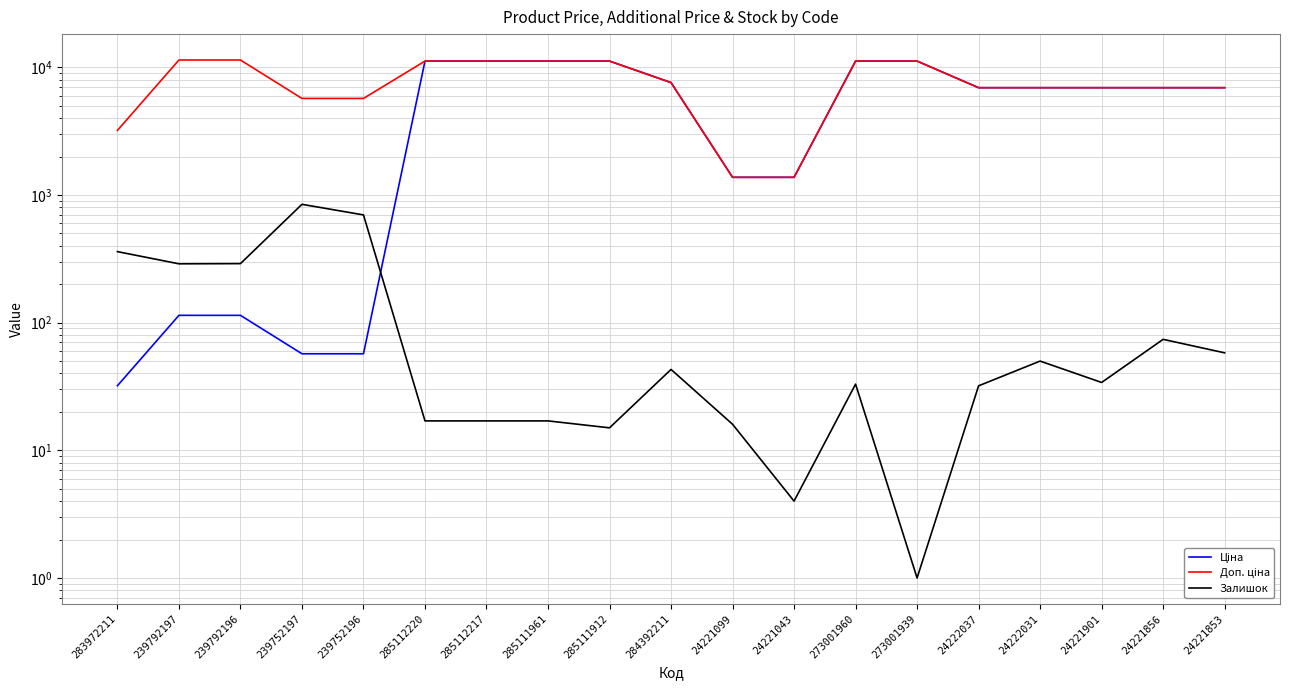

At which label is Доп. ціна closest to 6392?

24222037